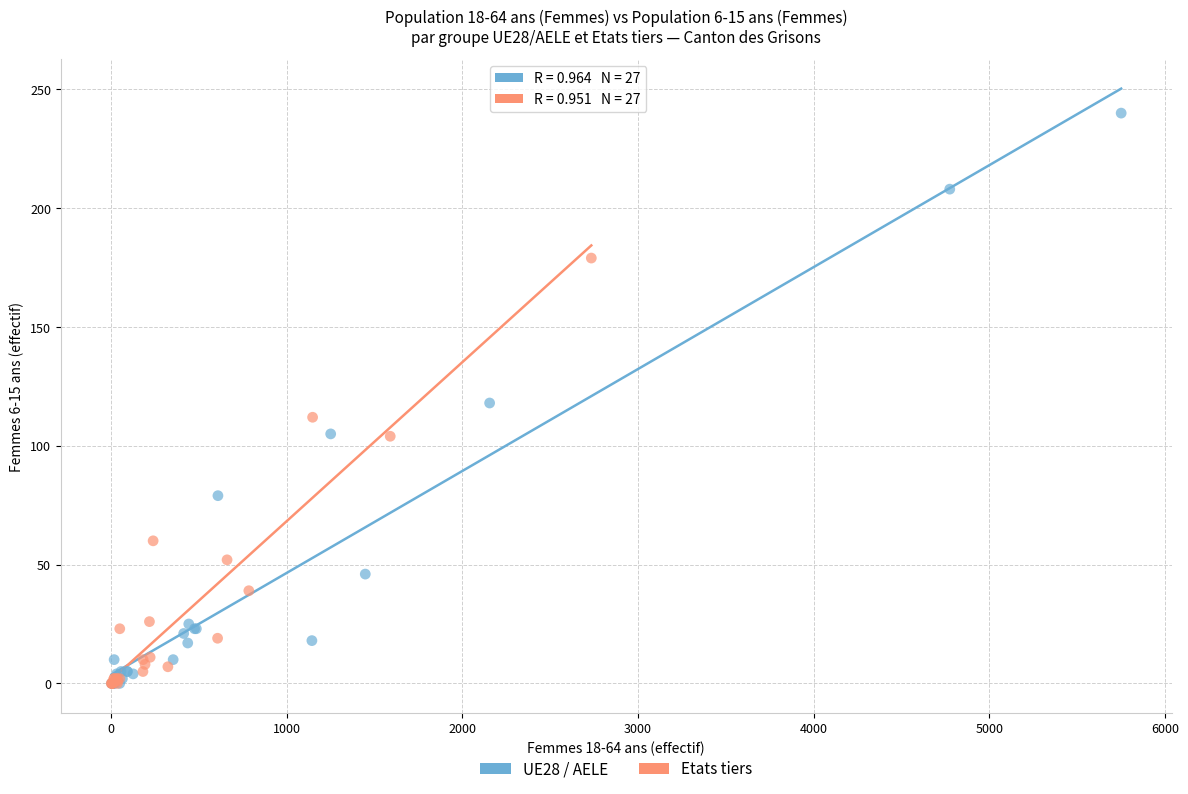

What are all the series names shown in the legend?

UE28 / AELE, Etats tiers